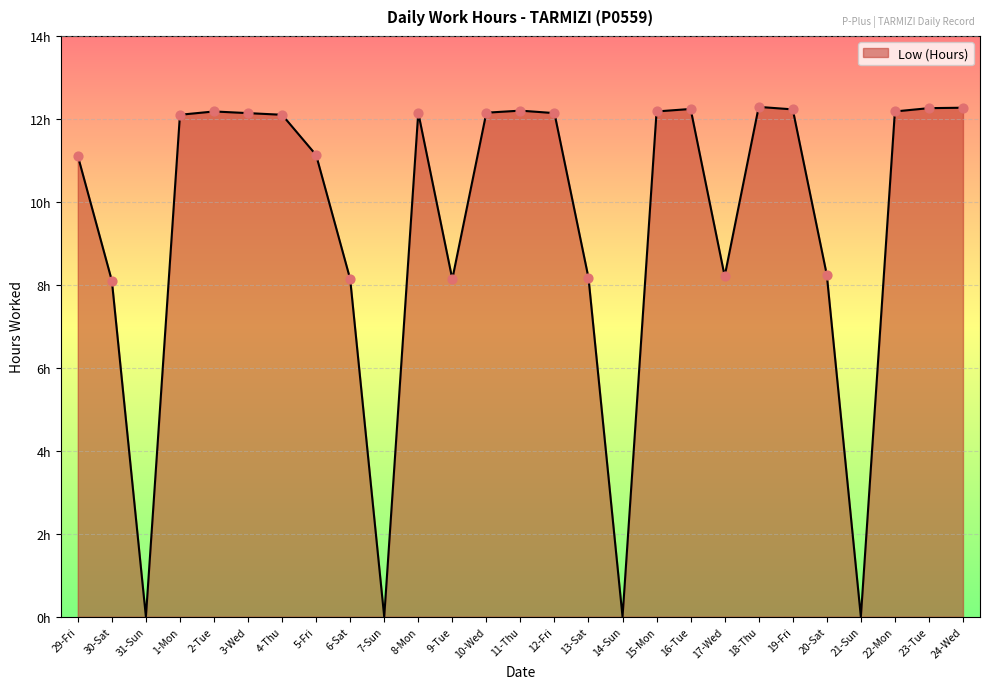

Which has a higher value, 2-Tue or 21-Sun?

2-Tue